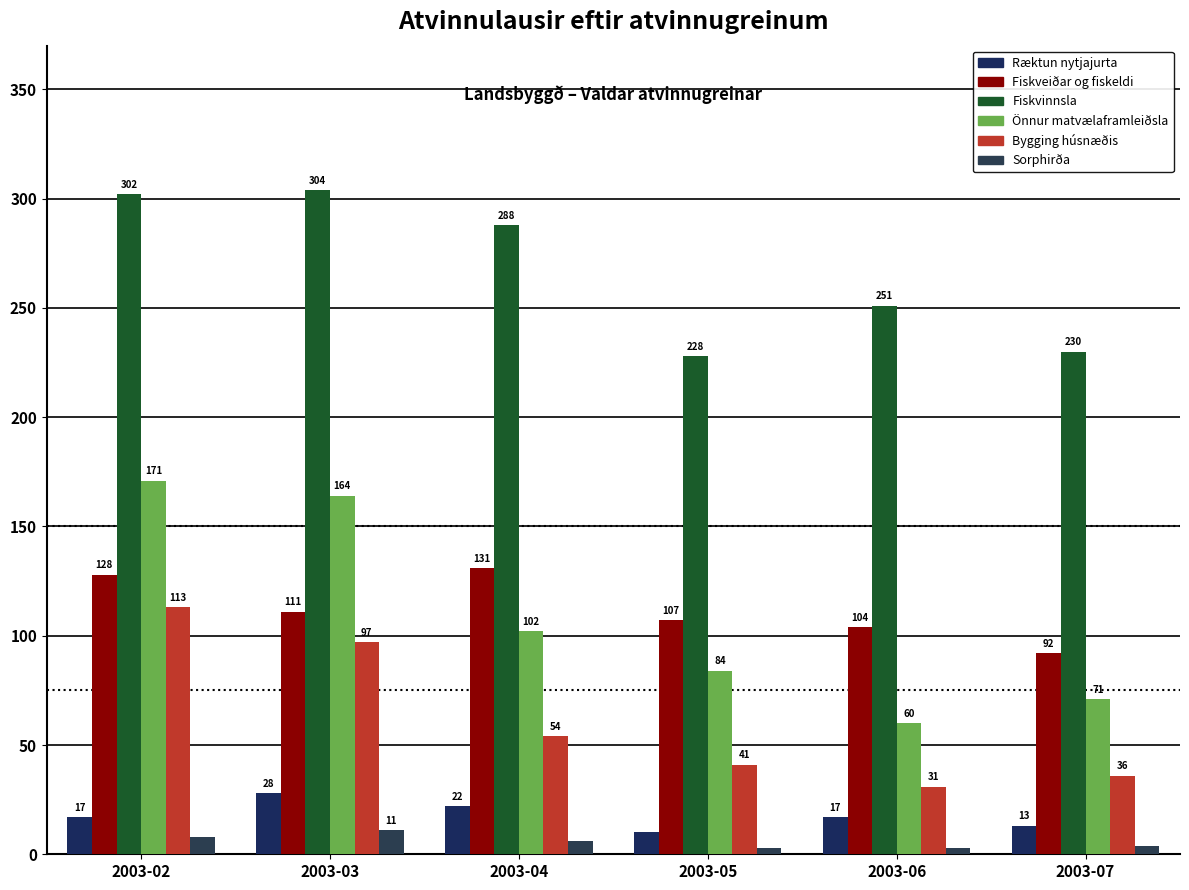

At which label is Bygging húsnæðis closest to 72?

2003-04